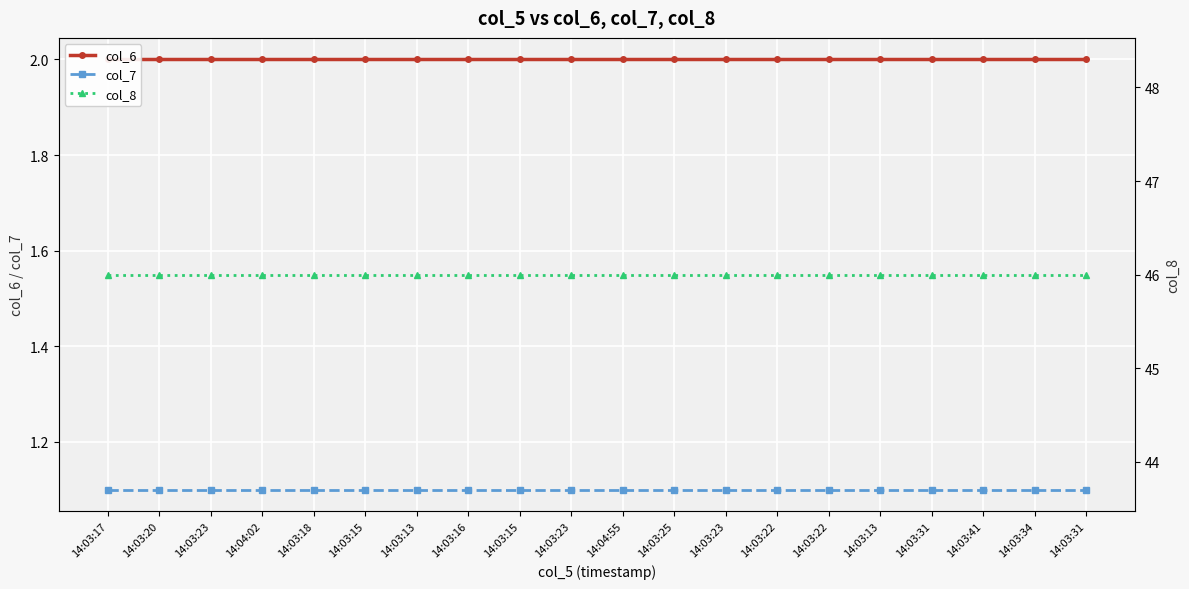

Read the col_8 value at 14:03:15.

46.0